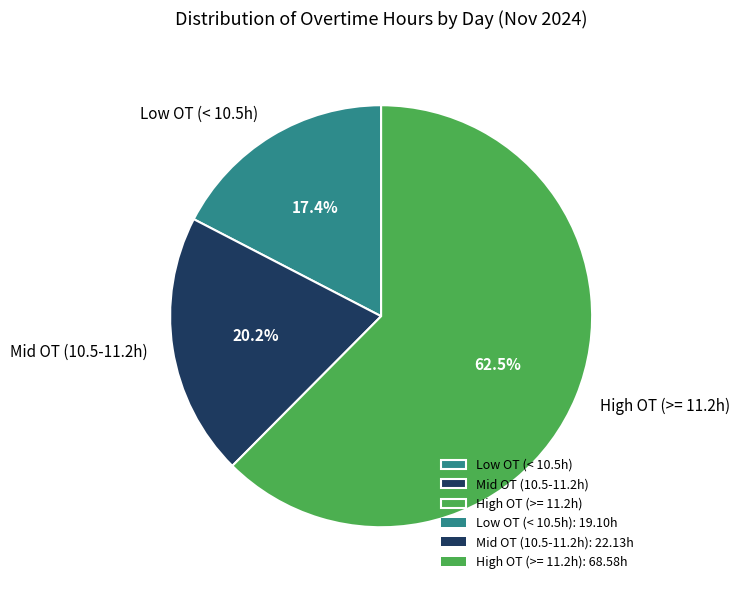

What percentage is NOT represented by Mid OT (10.5-11.2h)?

79.8%